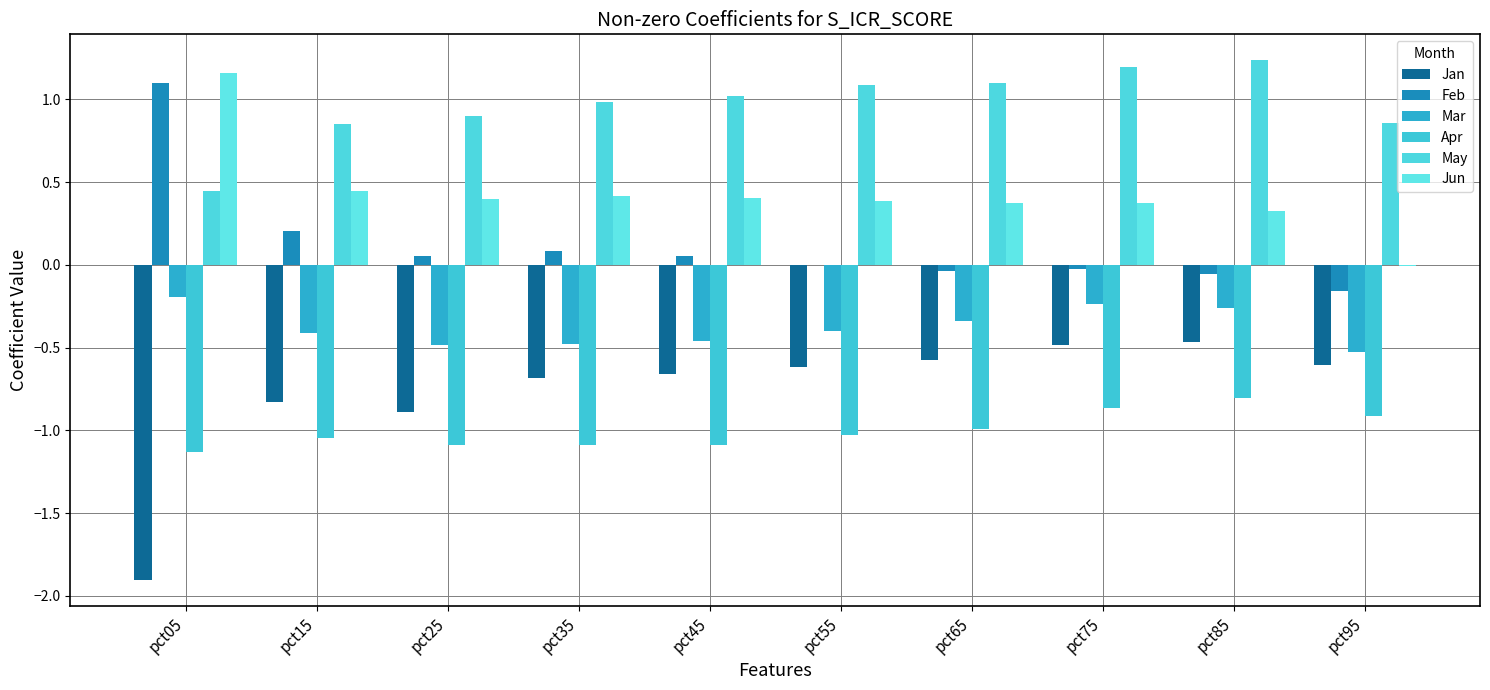

What is the total value across all series at pct25?

-1.1